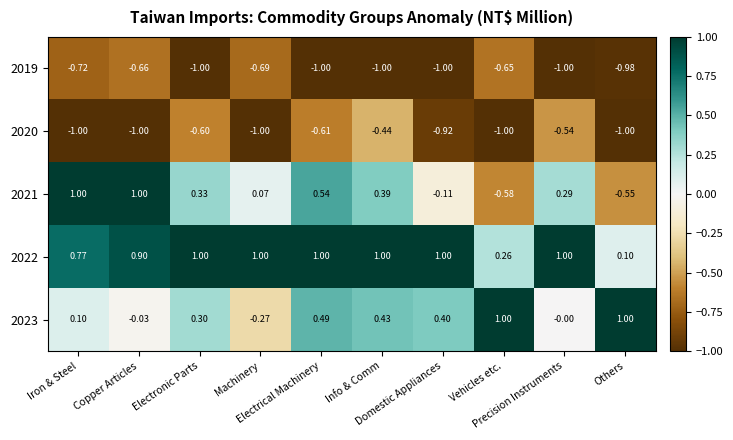

Which series has the largest total across all categories?

2022